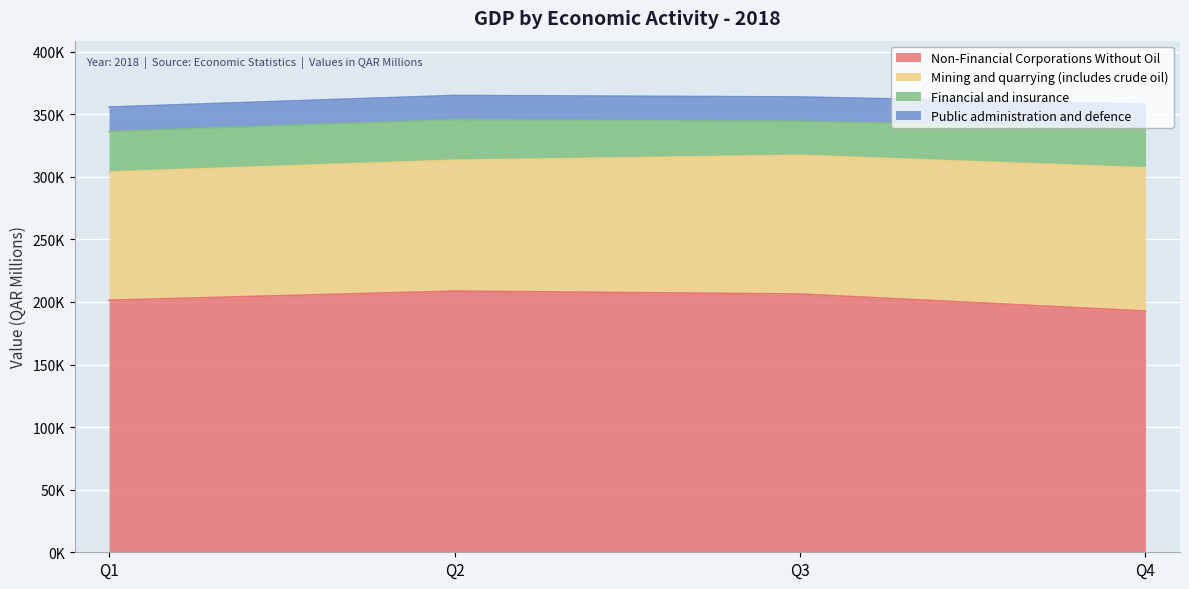

What is the value of the Mining and quarrying (includes crude oil) point at the 2nd from the left?

104532.6